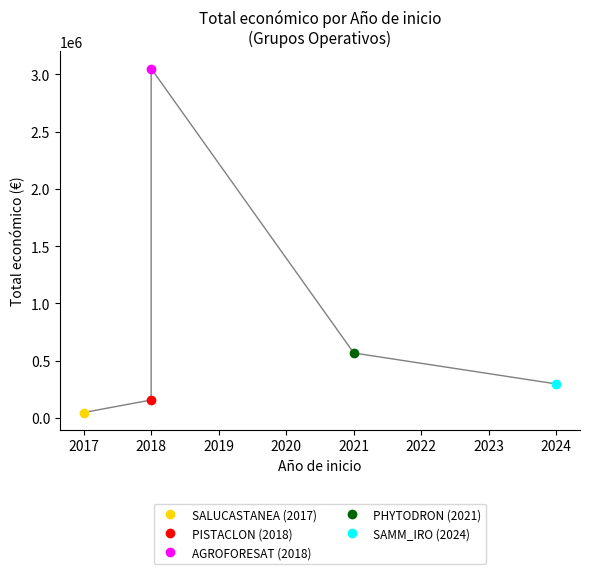

List the labels in order of value, largest first.

2018, 2021, 2024, 2018, 2017